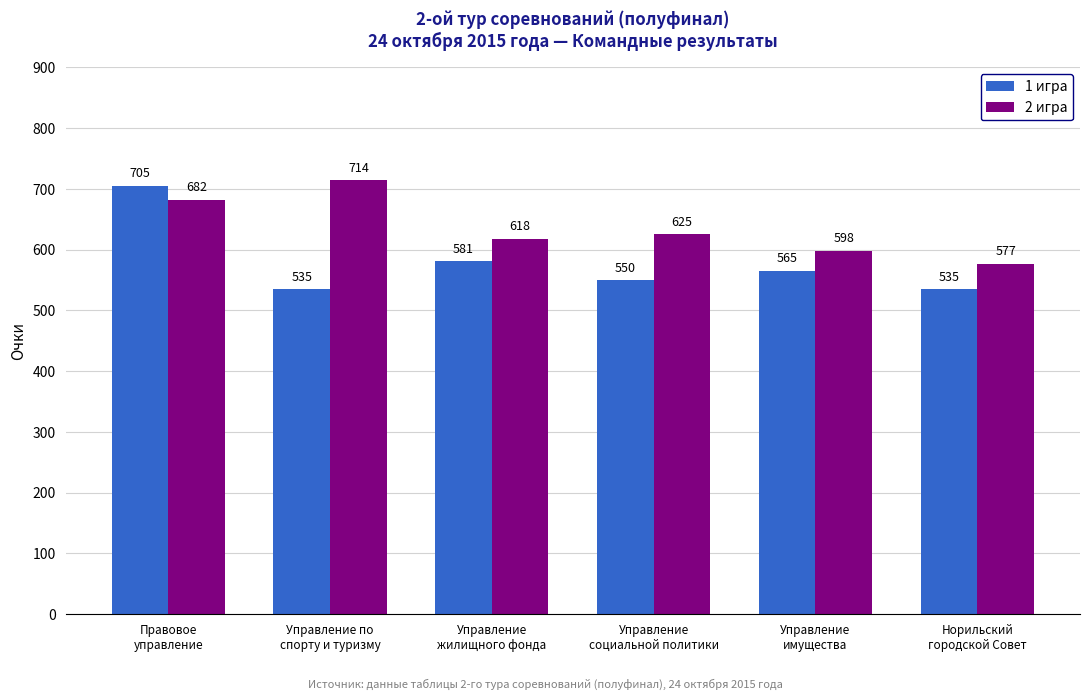

How many bars are there in each group?

2